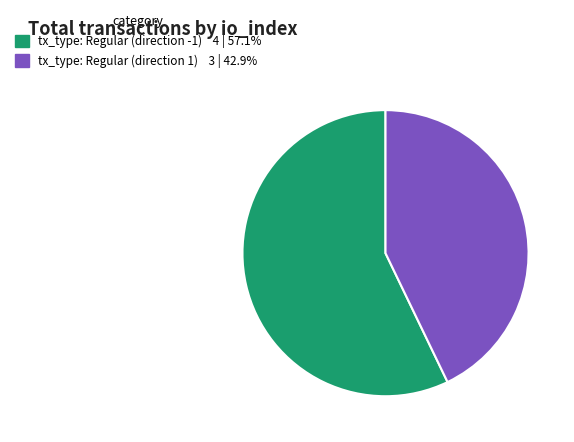

Which category has the biggest portion of the pie?

tx_type: Regular (direction -1)